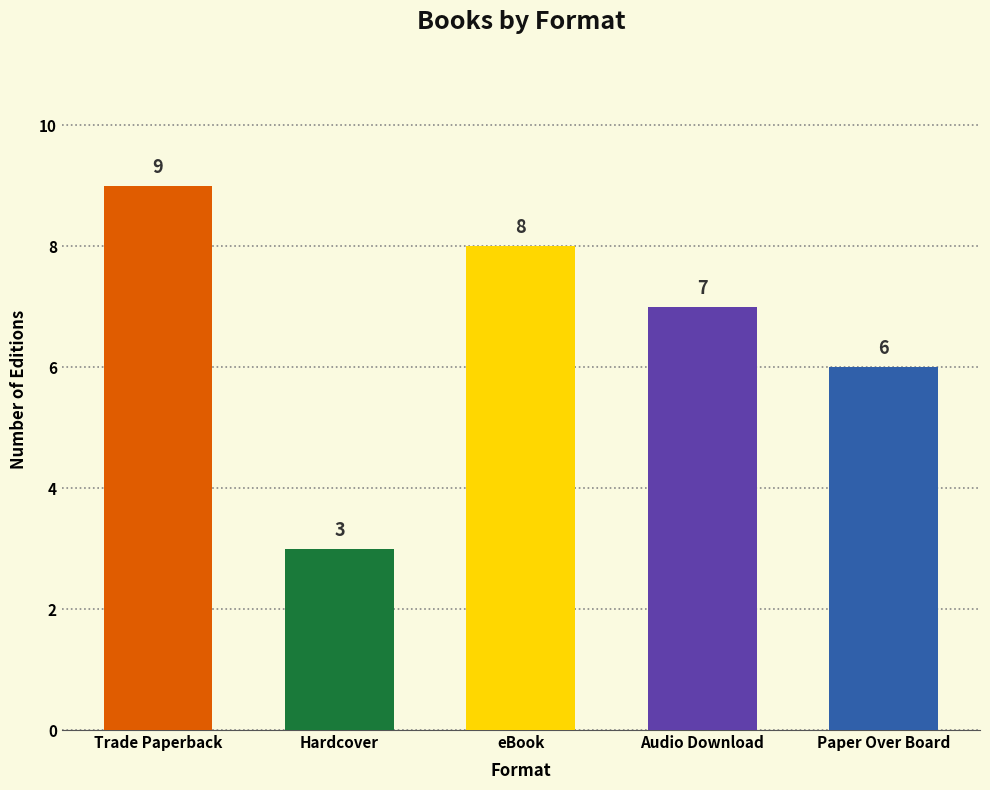

List the labels in order of value, largest first.

Trade Paperback, eBook, Audio Download, Paper Over Board, Hardcover